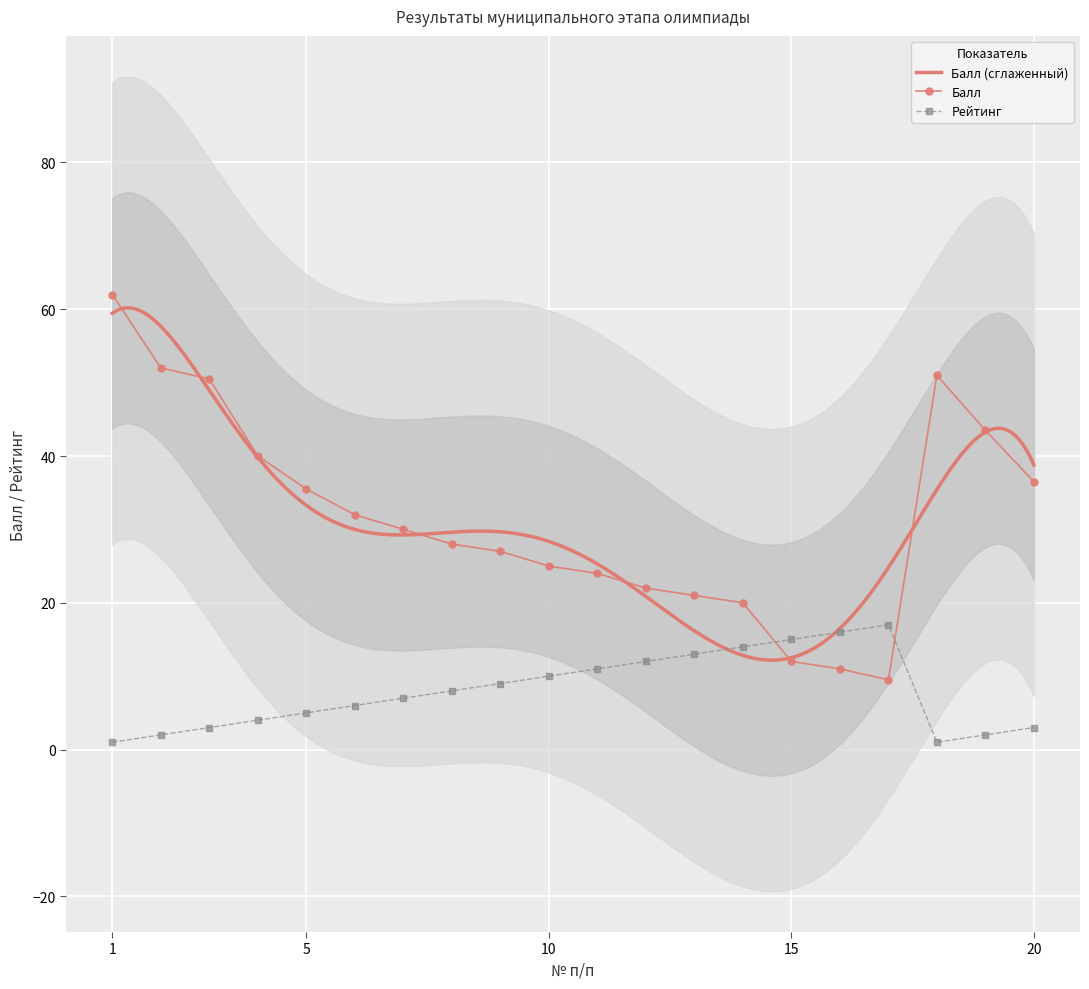

Where do Рейтинг and Балл first cross each other?

14 and 15